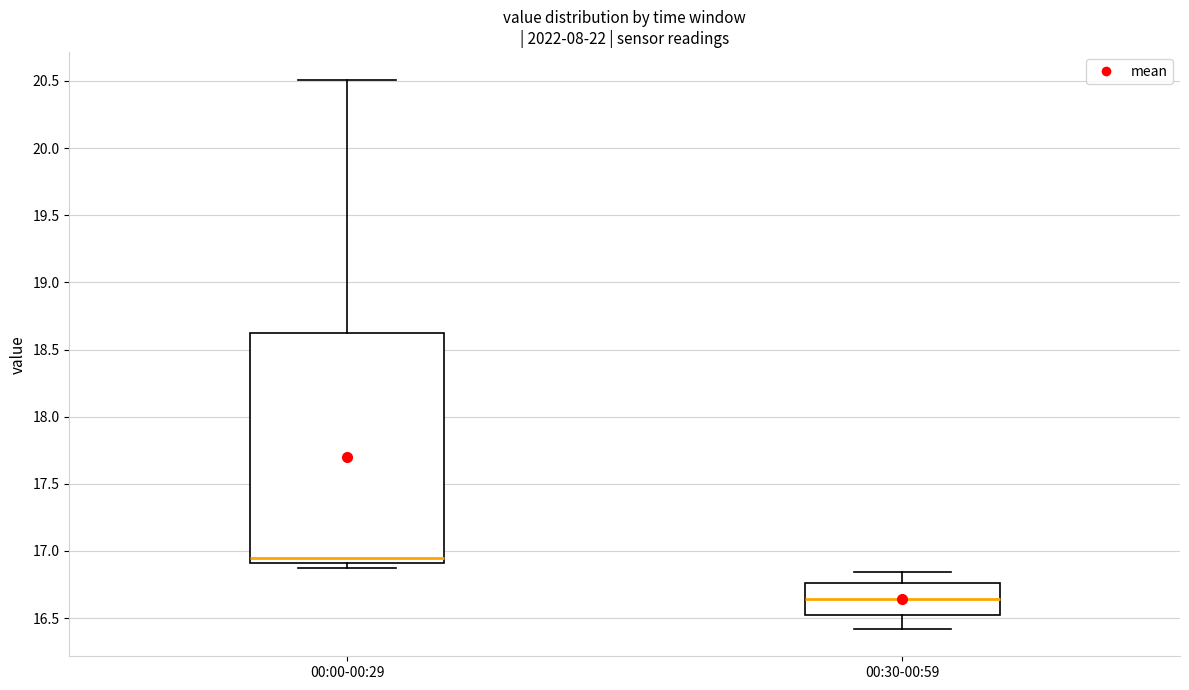

Where is the upper edge of the box for 00:00-00:29 on the y-axis? The values are not printed on the chart, so give them approximately, as read against the axis.

18.60